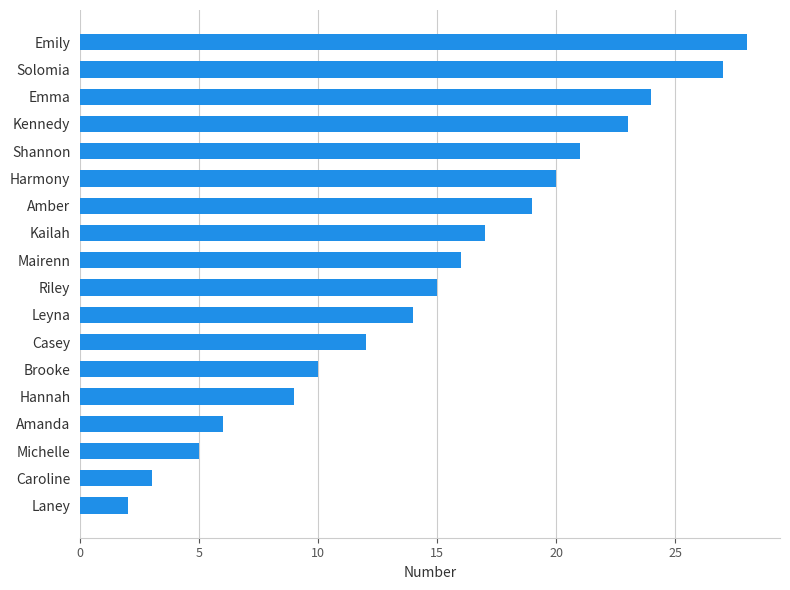

The value at Solomia is 27. True or false?

True